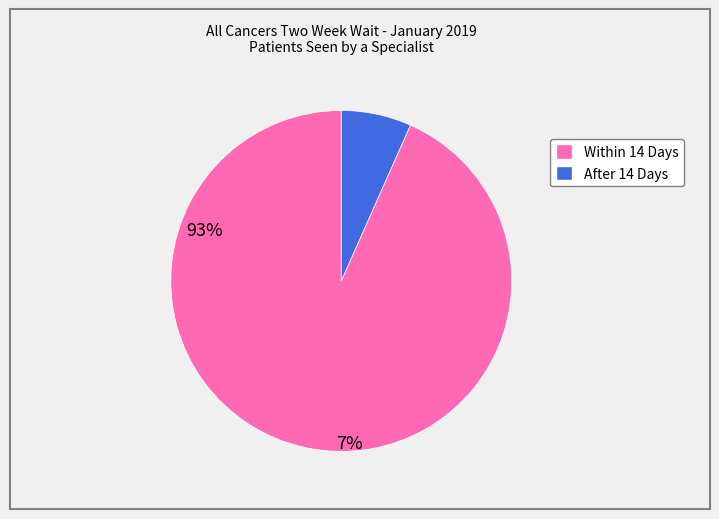

How many slices are in this pie chart?

2